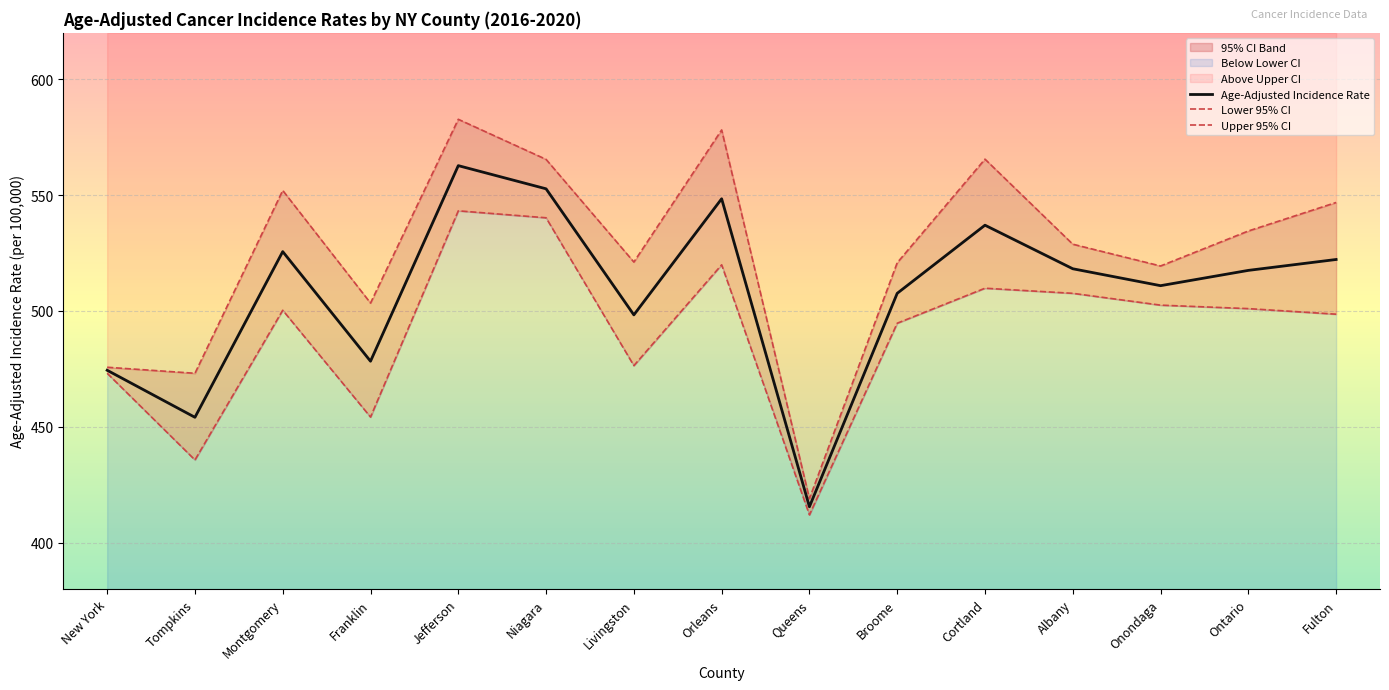

At how many categories does at least one series exceed 560?

4